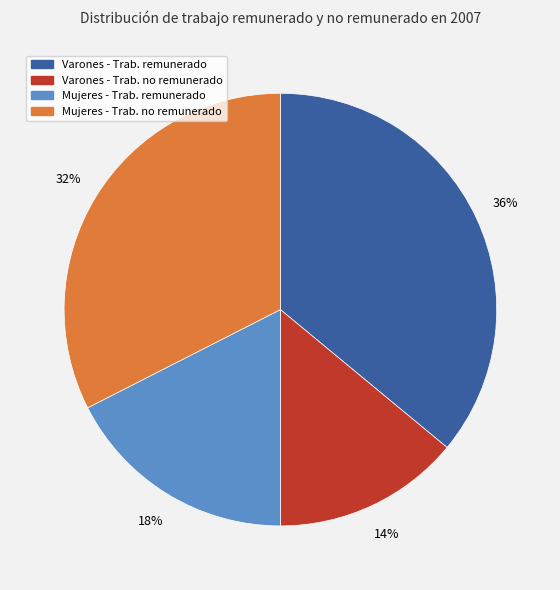

Does any single category account for the majority?

No